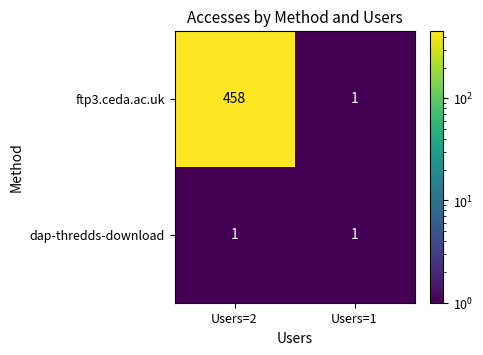

What is the difference between the highest and lowest values at Users=2?

457